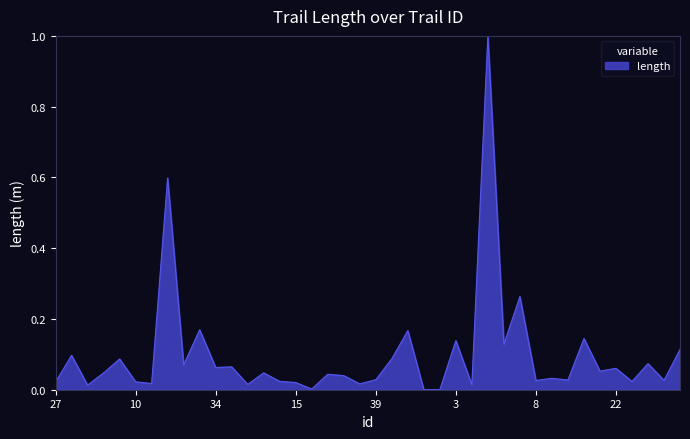

What is the greatest value displayed?

1.0